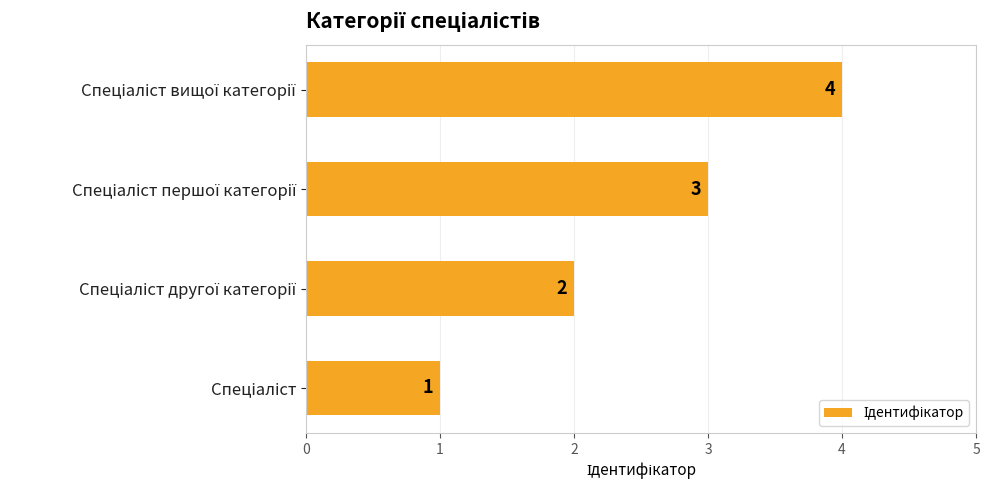

Count the number of categories in the chart.

4